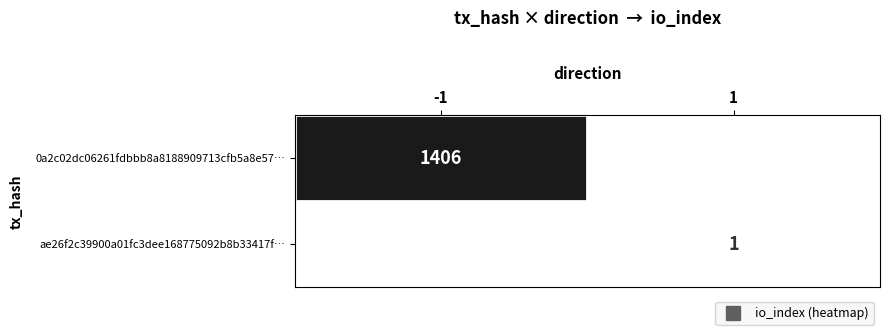

Rank the series by their average value, from lowest to highest.

ae26f2c39900a01fc3dee168775092b8b33417f…, 0a2c02dc06261fdbbb8a8188909713cfb5a8e57…